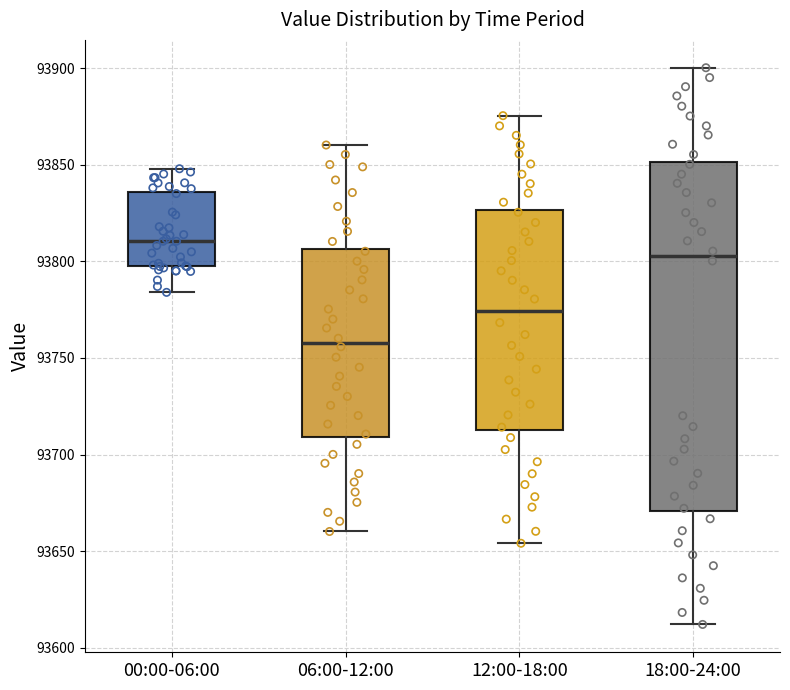

Which box's median line is the highest?

00:00-06:00